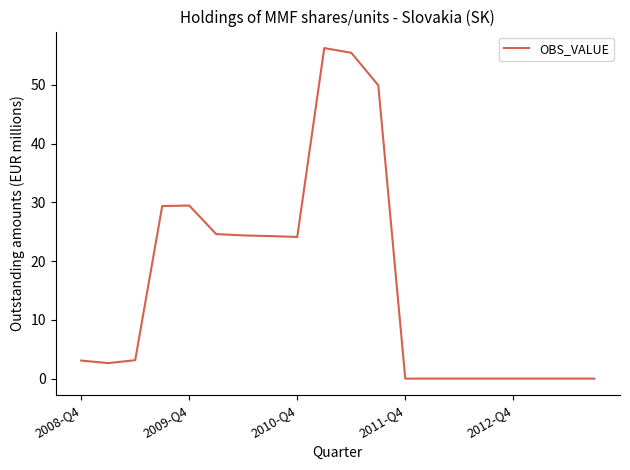

What is the difference between the maximum and minimum values?

56.2